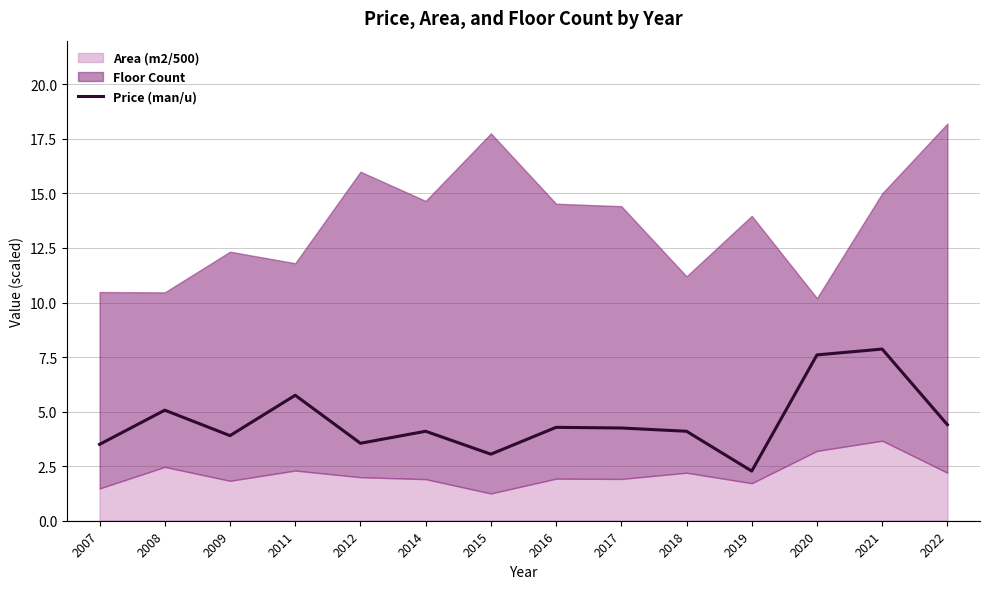

What is the change in value from 2008 to 2011?

+0.7